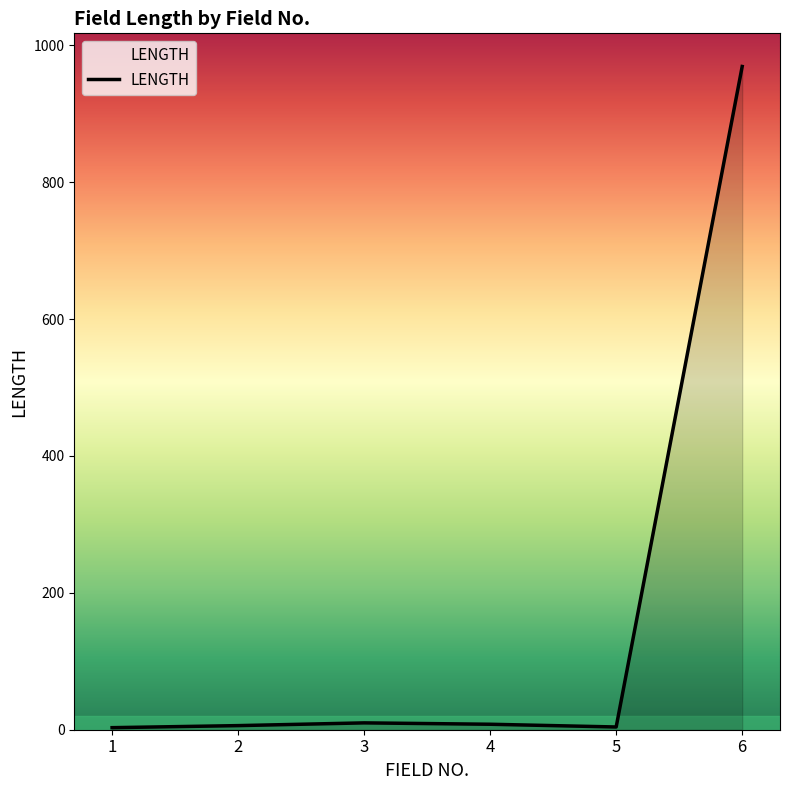

The chart shows a value of 4 at 5. True or false?

True